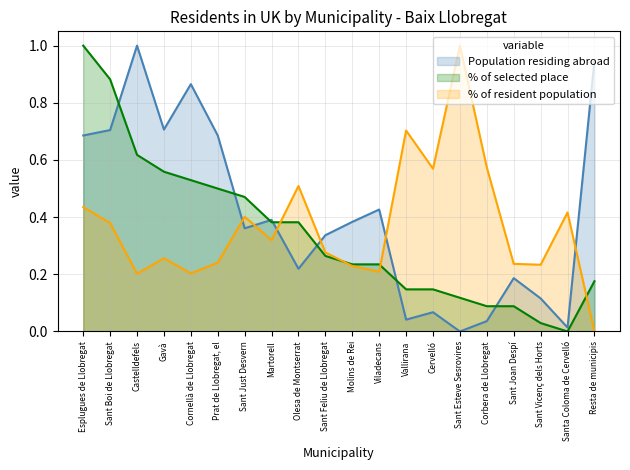

What is the difference between the % of resident population values at Santa Coloma de Cervelló and Martorell?

0.1